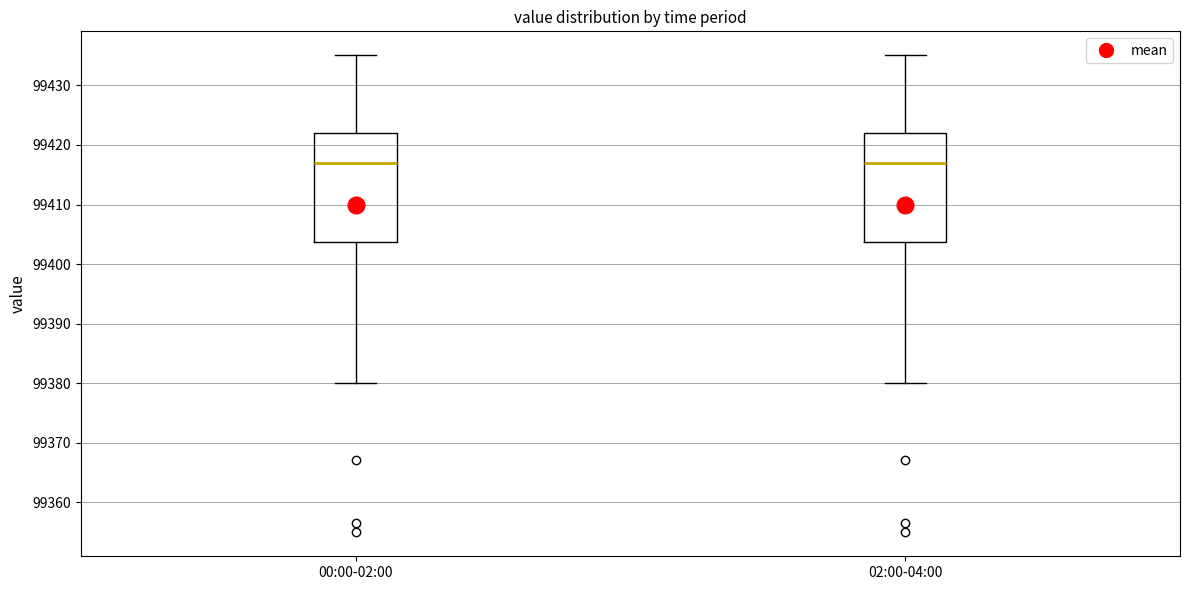

Reading left to right, transcribe this box plot: for each box, give where its median line is, the range the box spans, and where its two whiskers end, as read against the y-axis. The values are not printed on the chart, so give them approximately, as read against the axis.

00:00-02:00: median 99417, box 99404 to 99422, whiskers 99380 to 99435
02:00-04:00: median 99417, box 99404 to 99422, whiskers 99380 to 99435